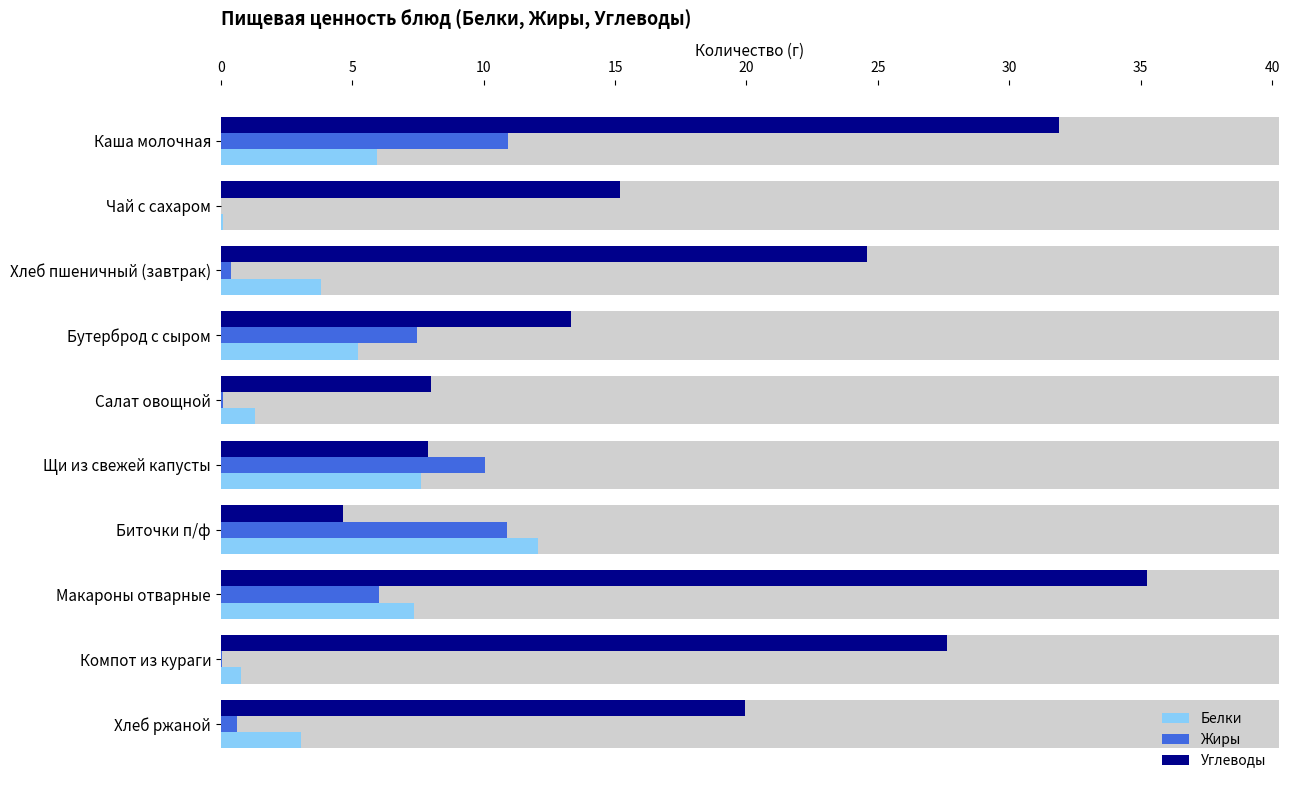

What is the difference between the second highest and second lowest values in the Жиры series?

10.8